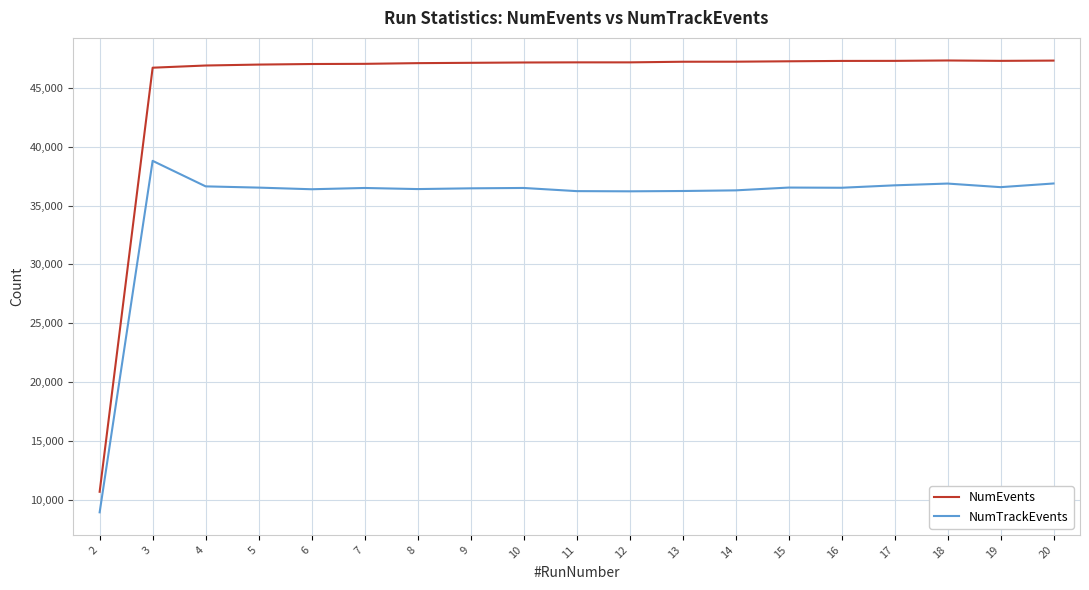

What value does the NumTrackEvents series have at 8, to the nearest 50?

36400